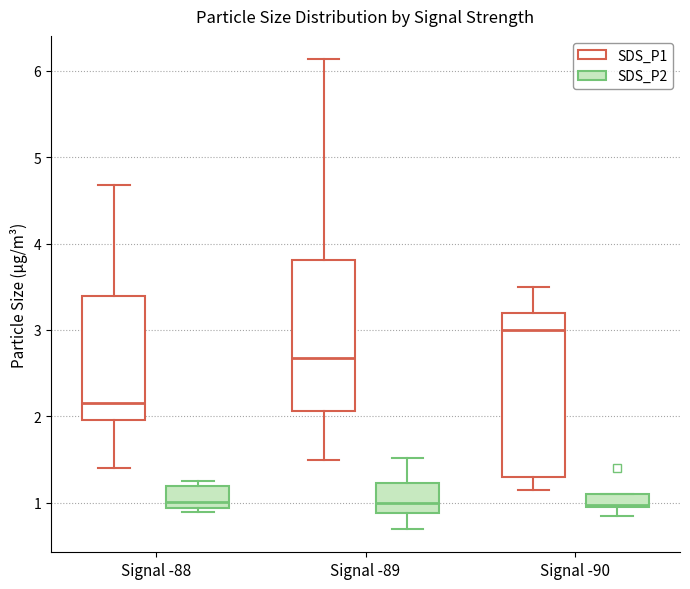

Reading left to right, read every box against the y-axis: the position of its median line, the range the box covers, and the ends of its whiskers. The values are not printed on the chart, so give them approximately, as read against the axis.

Signal -88 (SDS_P1): median 2.2, box 2.0 to 3.4, whiskers 1.4 to 4.7
Signal -88 (SDS_P2): median 1.0, box 0.9 to 1.2, whiskers 0.9 (just below the box's lower edge) to 1.3
Signal -89 (SDS_P1): median 2.7, box 2.1 to 3.8, whiskers 1.5 to 6.1
Signal -89 (SDS_P2): median 1.0, box 0.9 to 1.2, whiskers 0.7 to 1.5
Signal -90 (SDS_P1): median 3.0, box 1.3 to 3.2, whiskers 1.2 to 3.5
Signal -90 (SDS_P2): median 1.0 (just above the box's lower edge), box 1.0 to 1.1, whiskers 0.9 to 1.1